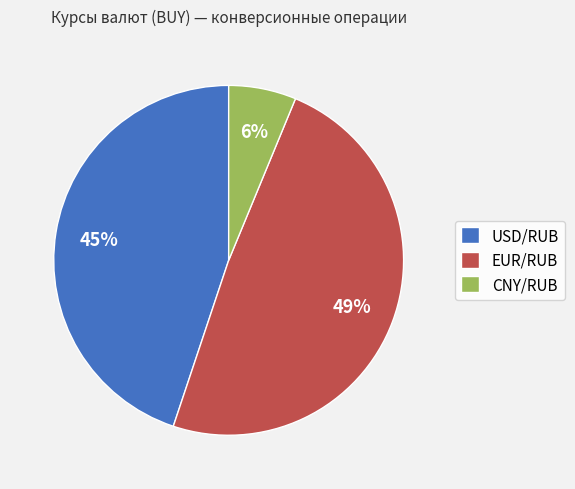

True or false: CNY/RUB accounts for 6% of the total.

True